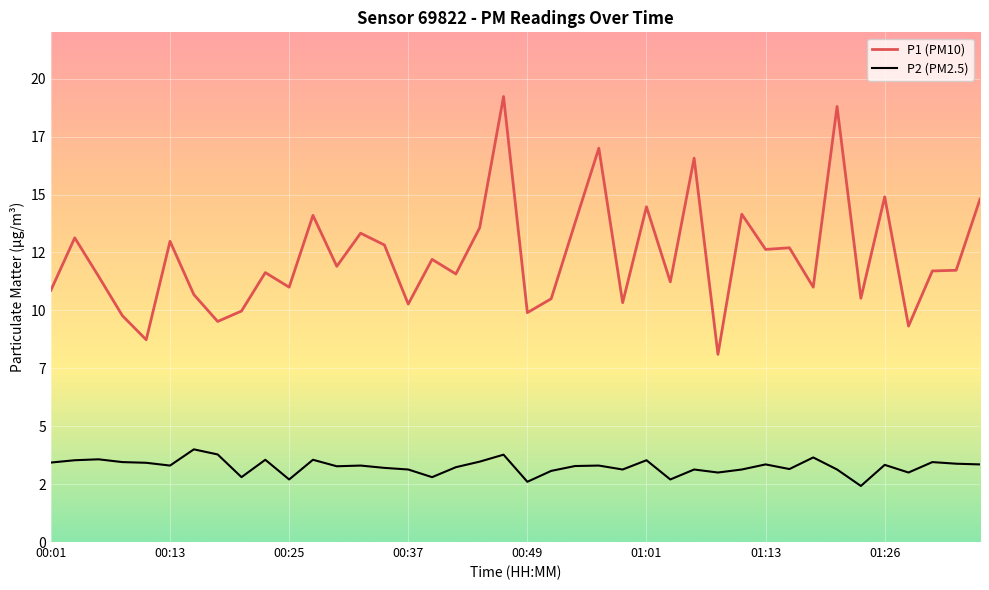

Does the chart display data point markers on the line(s)?

No